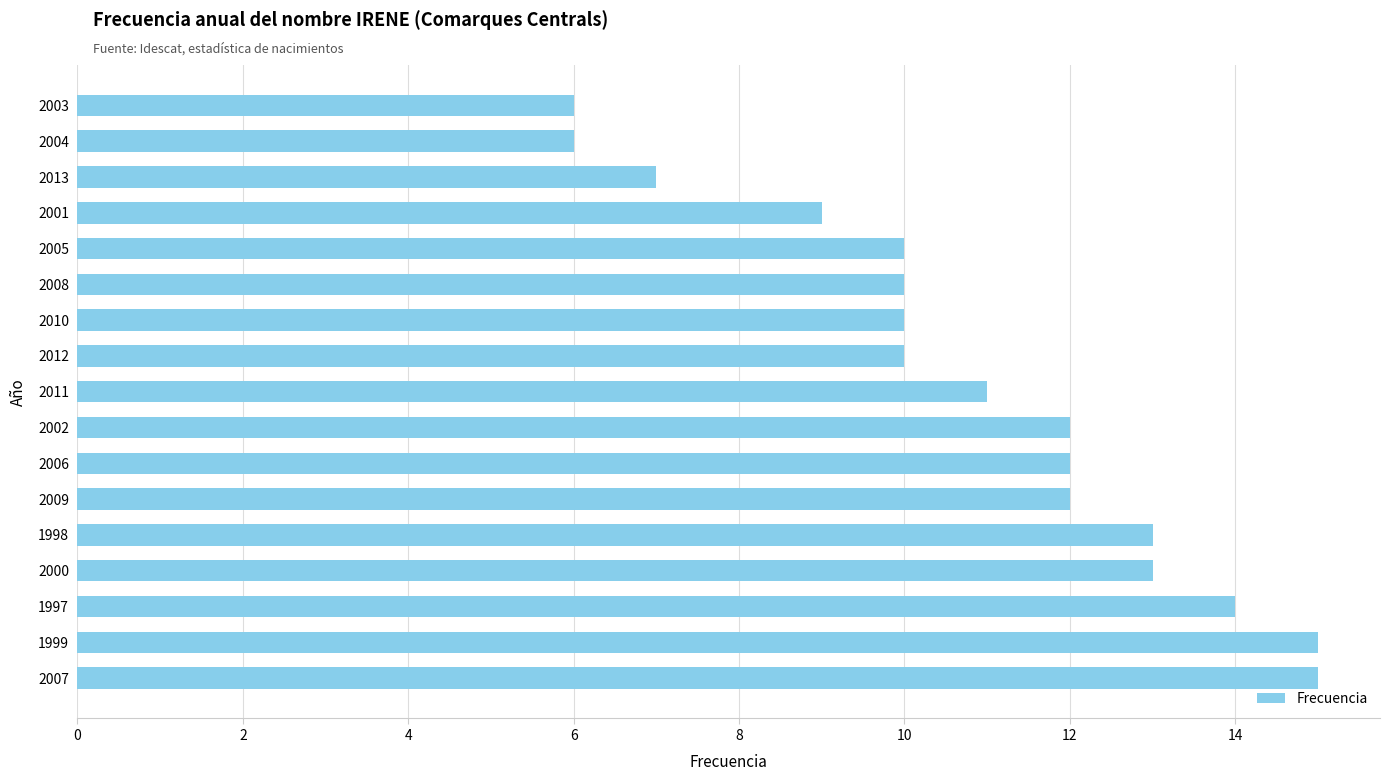

What is the smallest value displayed?

6